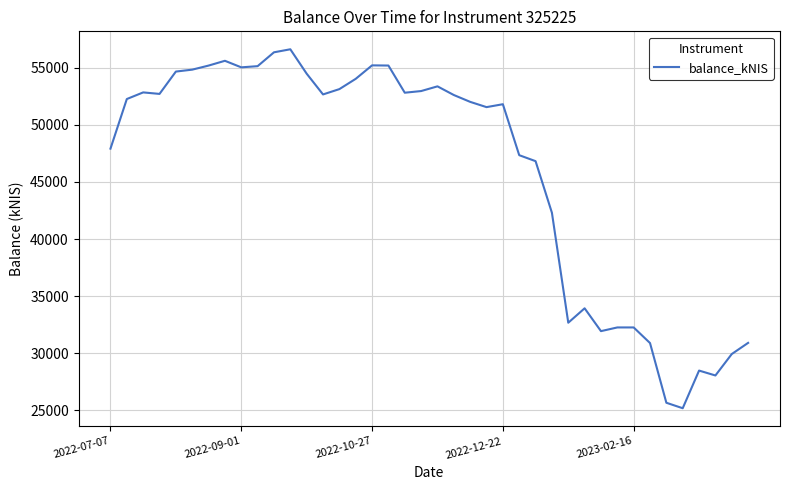

What is the greatest value displayed?

56605.7